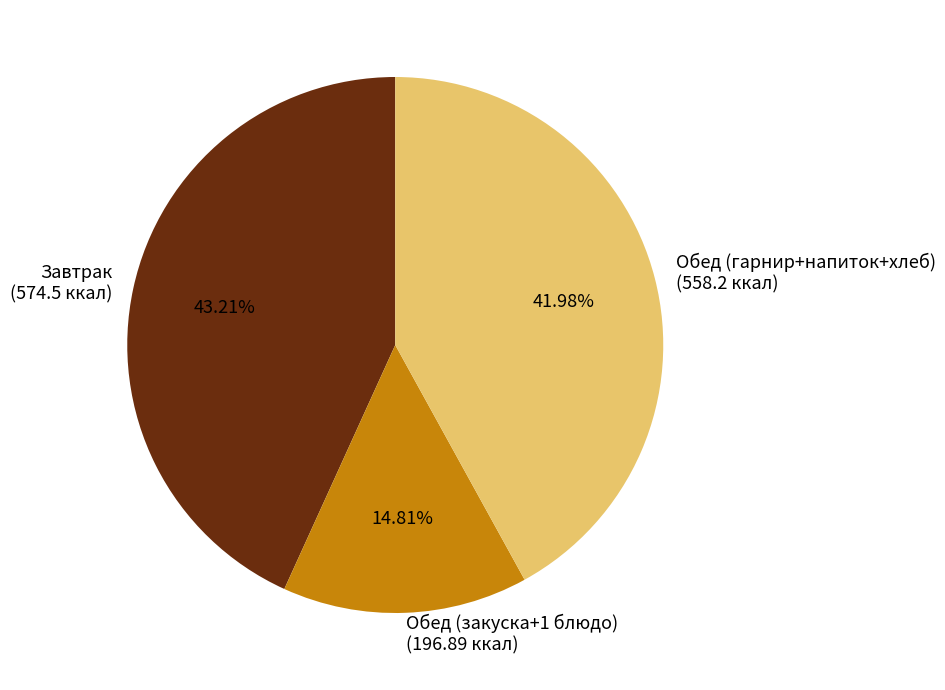

How many slices are in this pie chart?

3